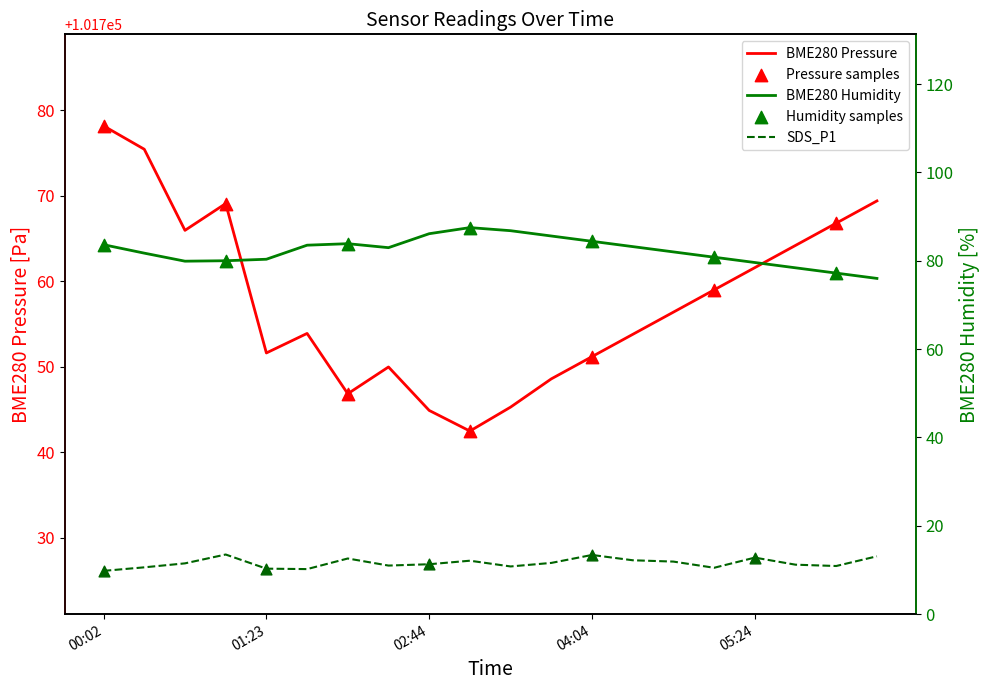

At which category is the sum across all series the highest?

00:02